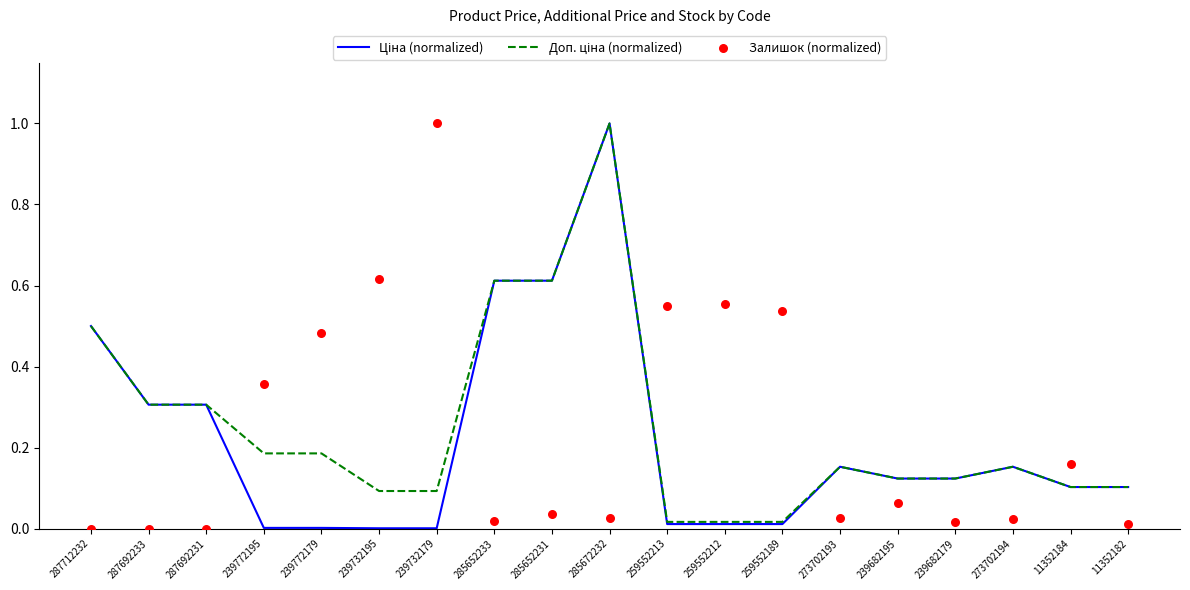

At which category is the sum across all series the highest?

285672232